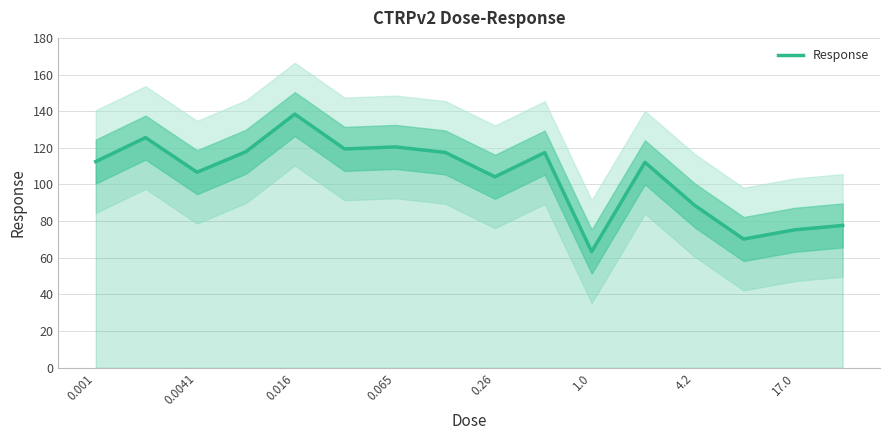

The value of Response at 0.001 is 201.8. True or false?

False